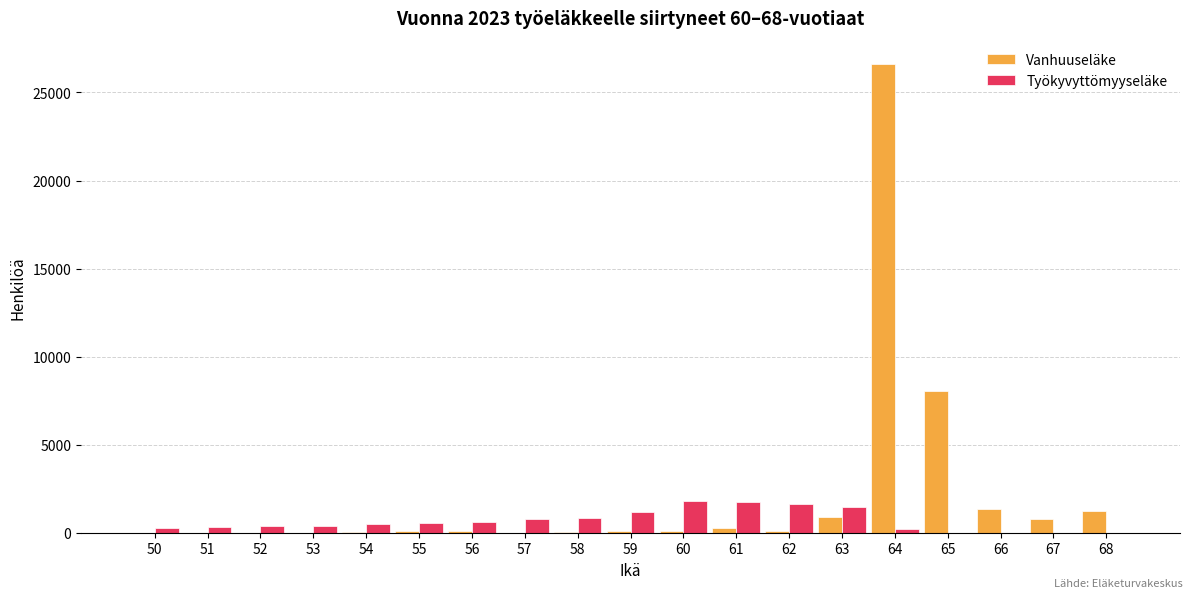

Which series has the largest total across all categories?

Vanhuuseläke